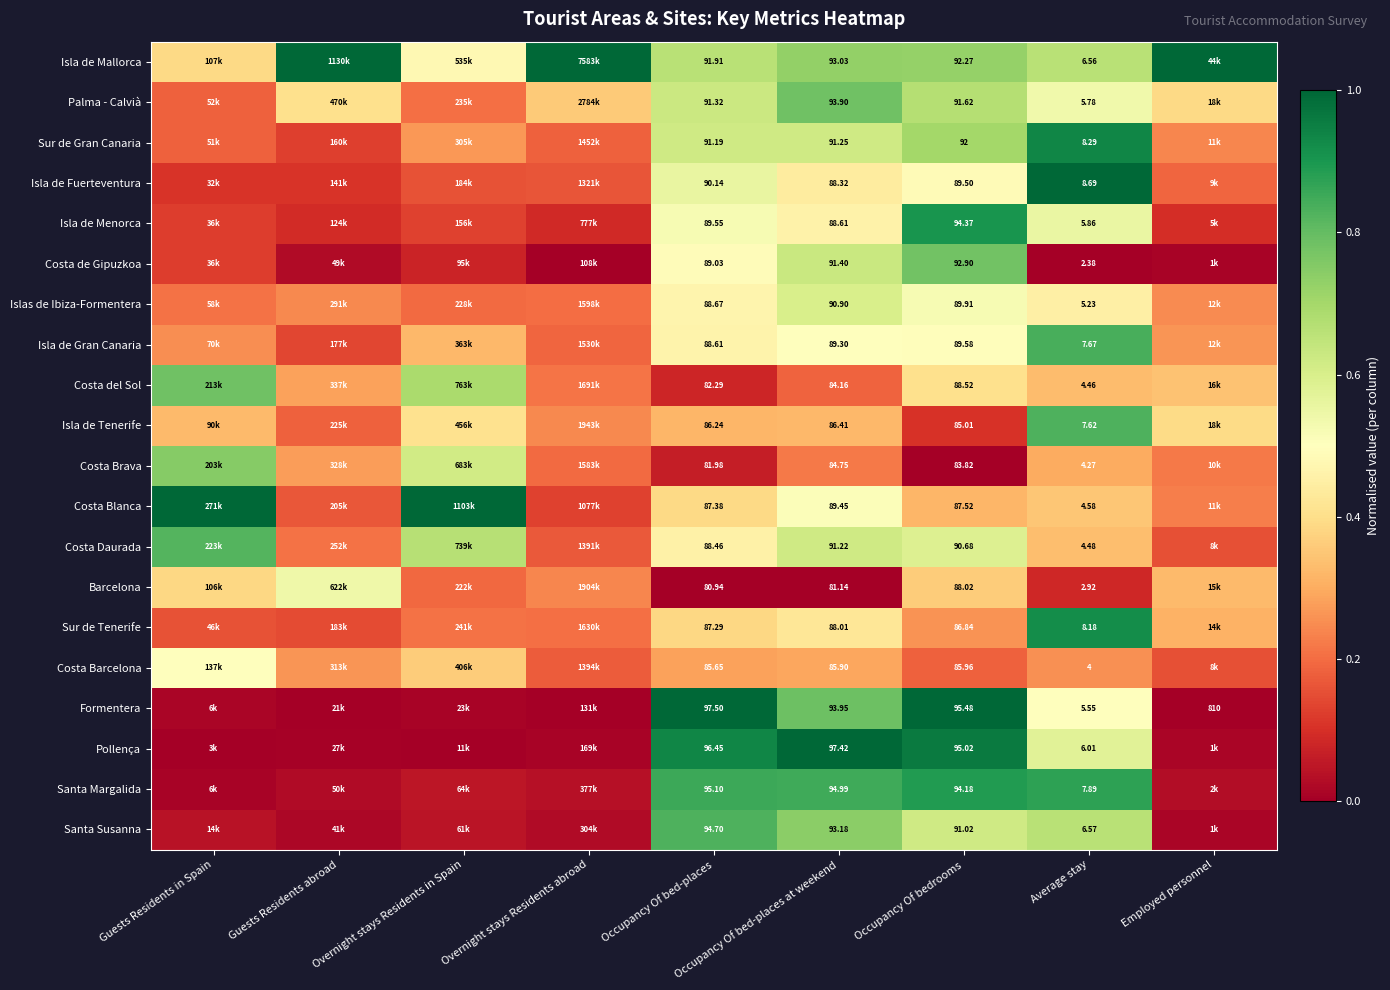

Is the value of Sur de Tenerife at Occupancy Of bedrooms greater than the value of Santa Susanna at Occupancy Of bed-places?

No